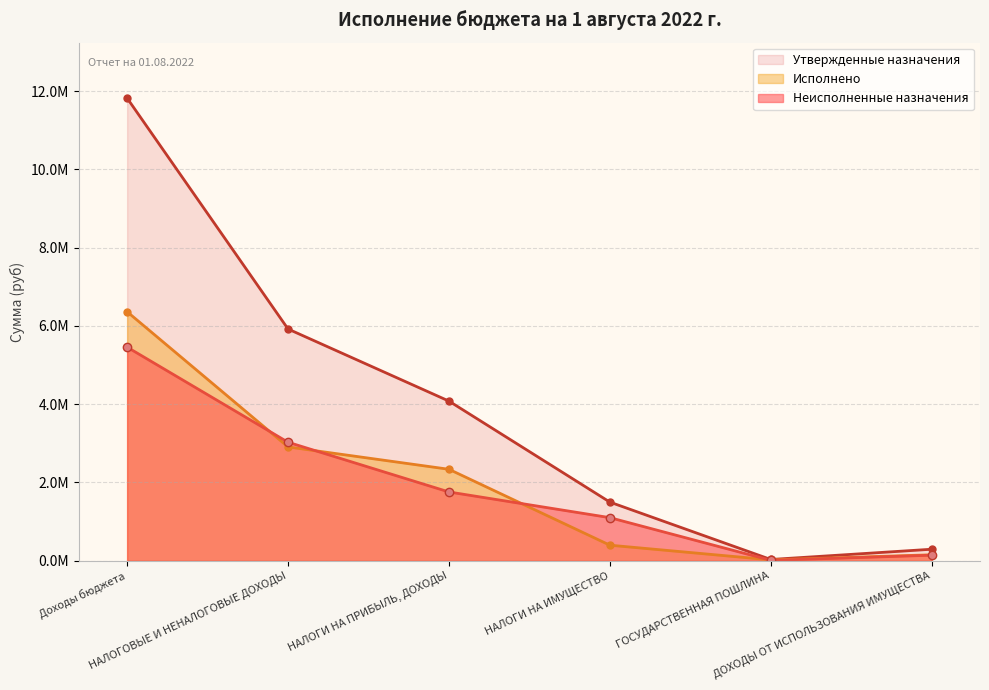

Rank the categories by value from lowest to highest.

ГОСУДАРСТВЕННАЯ ПОШЛИНА, ДОХОДЫ ОТ ИСПОЛЬЗОВАНИЯ ИМУЩЕСТВА, НАЛОГИ НА ИМУЩЕСТВО, НАЛОГИ НА ПРИБЫЛЬ, ДОХОДЫ, НАЛОГОВЫЕ И НЕНАЛОГОВЫЕ ДОХОДЫ, Доходы бюджета